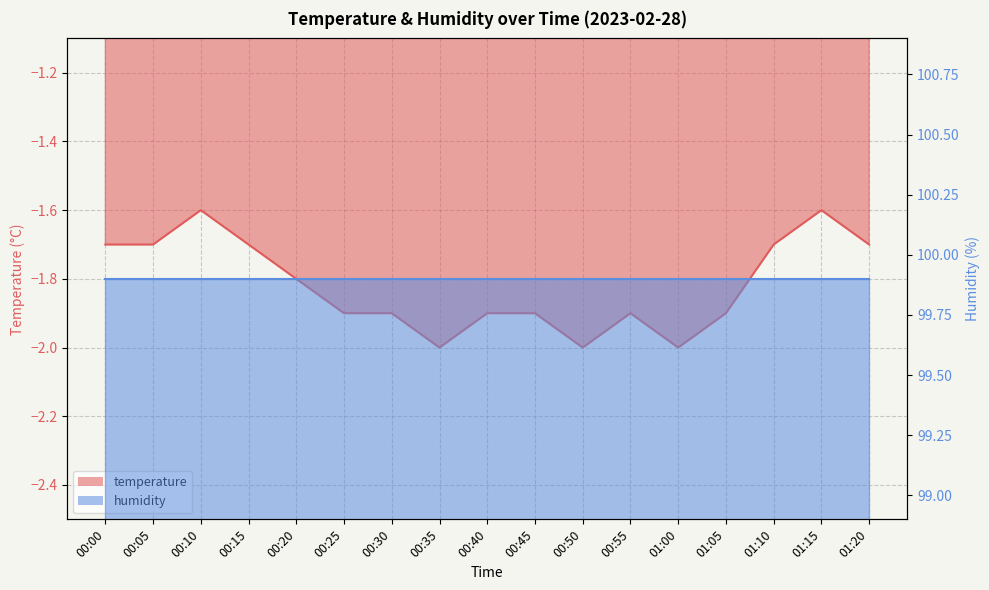

What is the minimum value shown in the chart?

-2.0